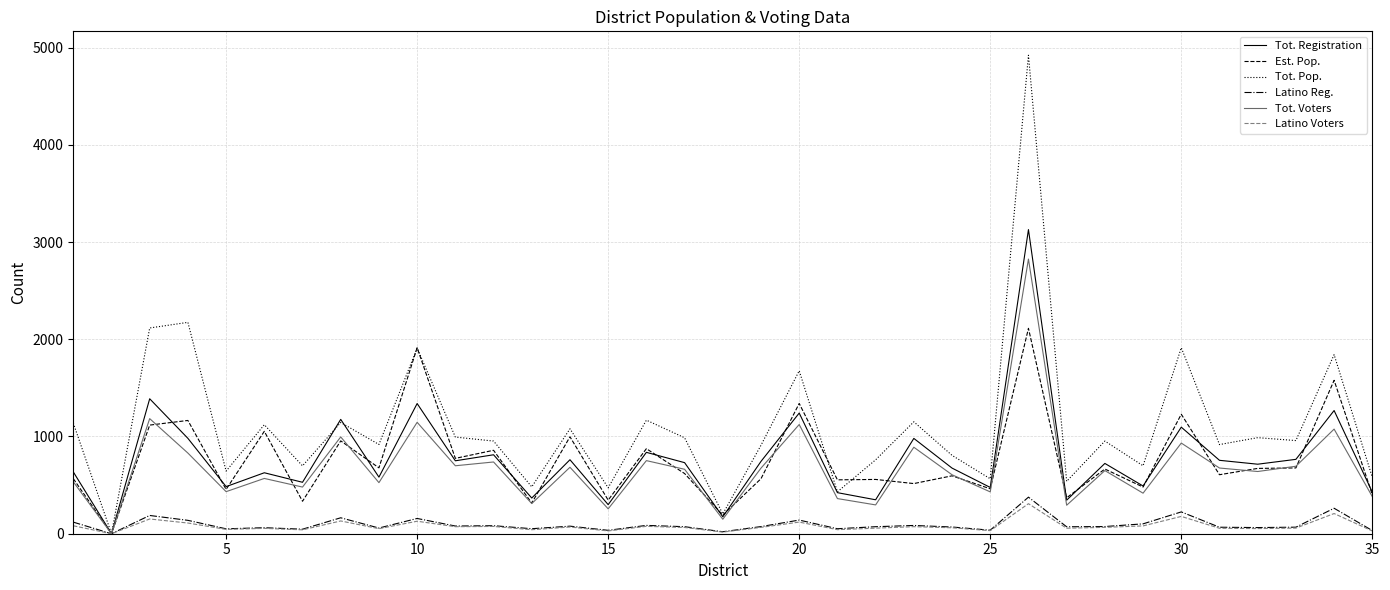

Which series has the widest spread of values?

Tot. Pop.